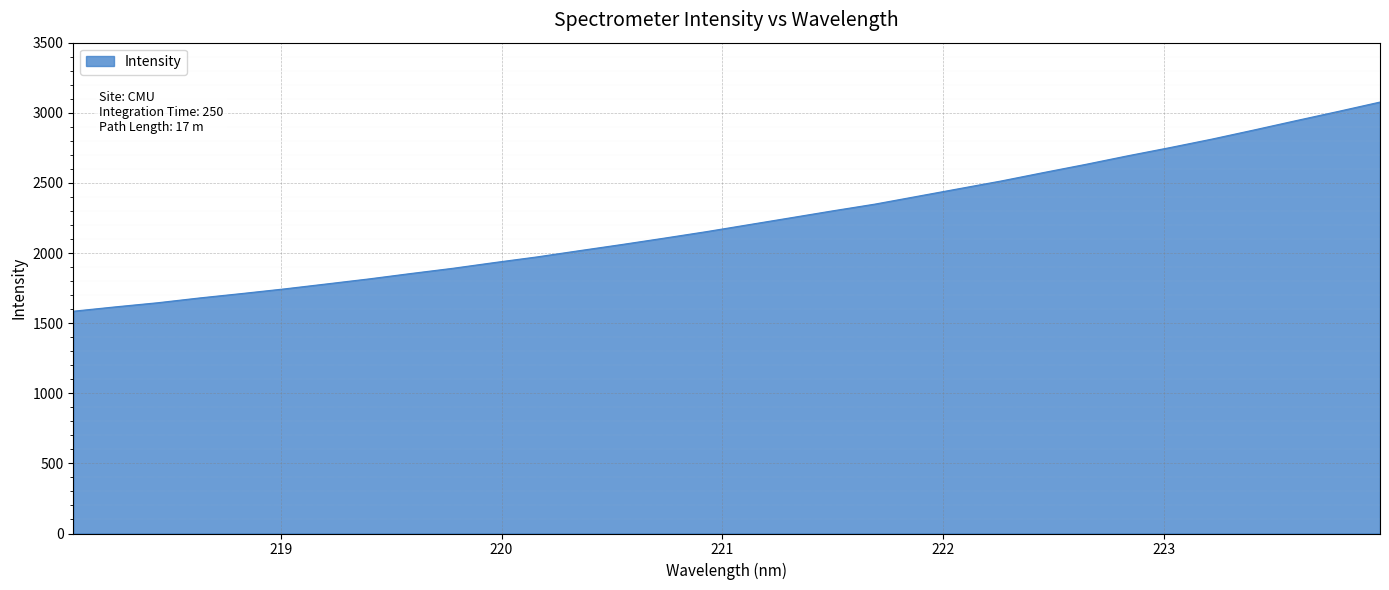

What is the minimum value shown in the chart?

1585.2